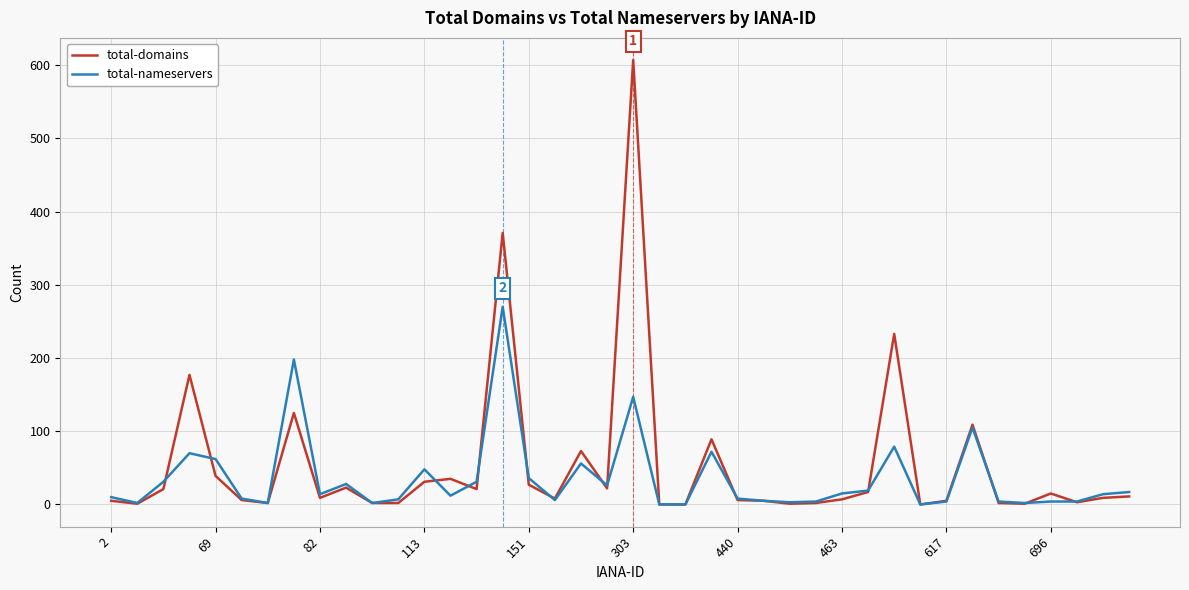

What is the greatest value displayed?

607